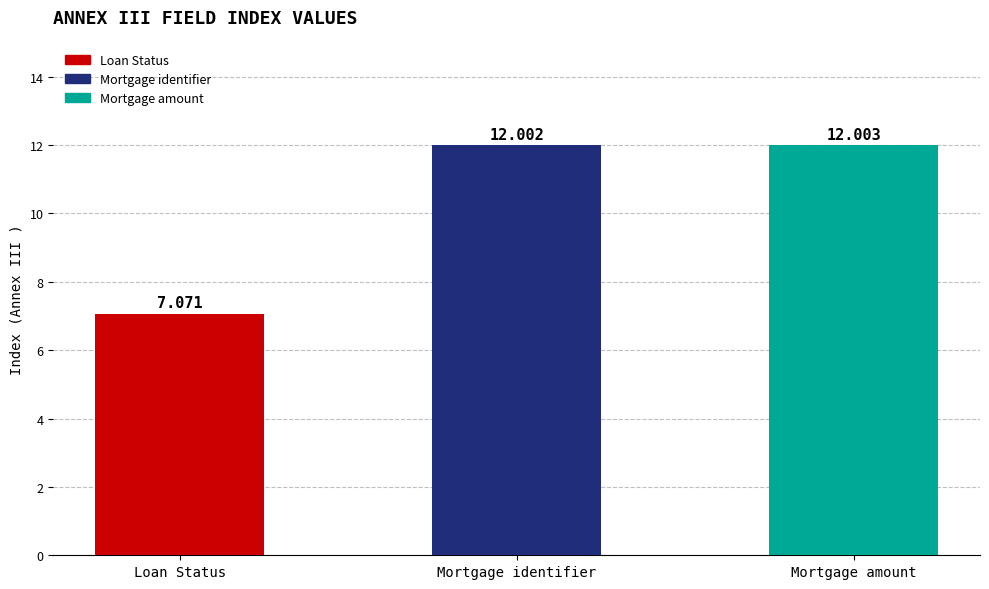

What is the difference between the maximum and minimum values?

4.9